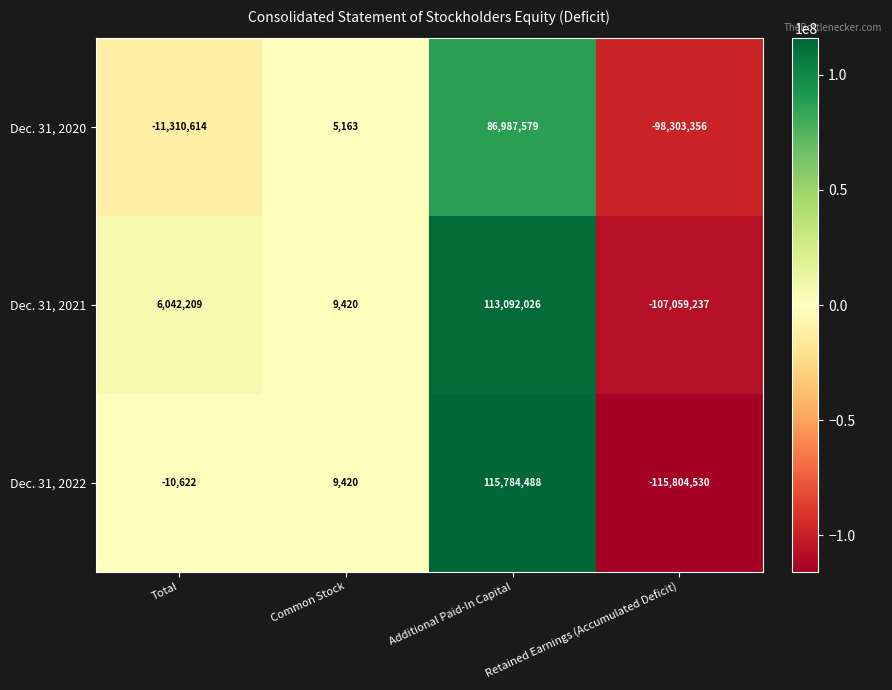

Which series has the widest spread of values?

Dec. 31, 2022